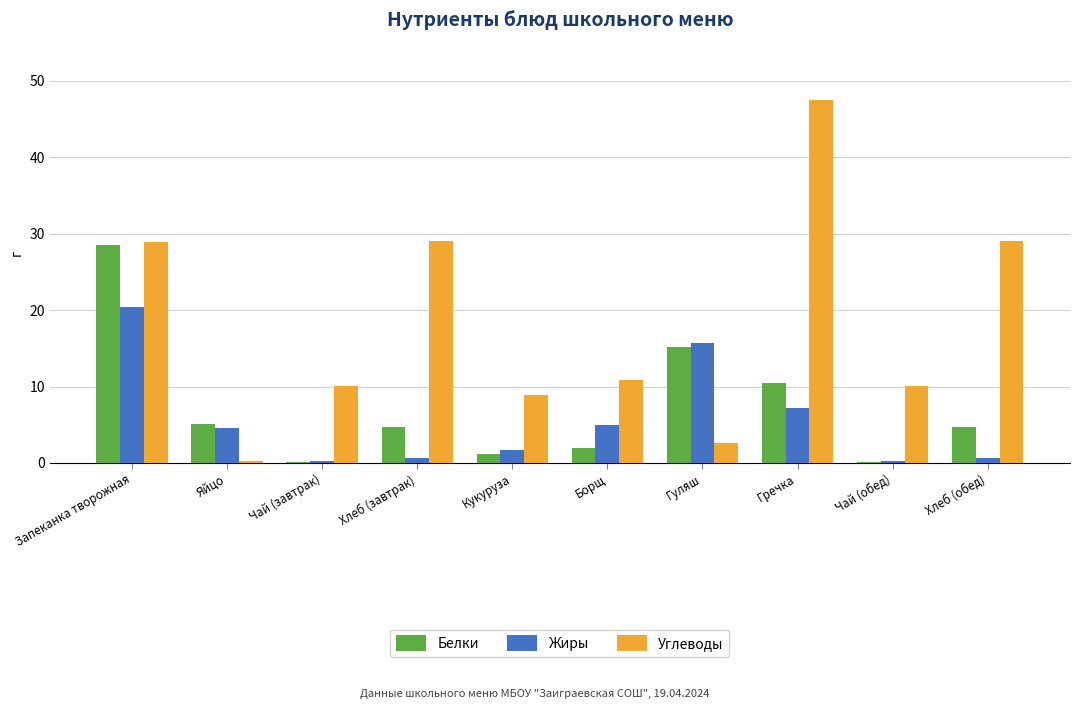

What are all the series names shown in the legend?

Белки, Жиры, Углеводы